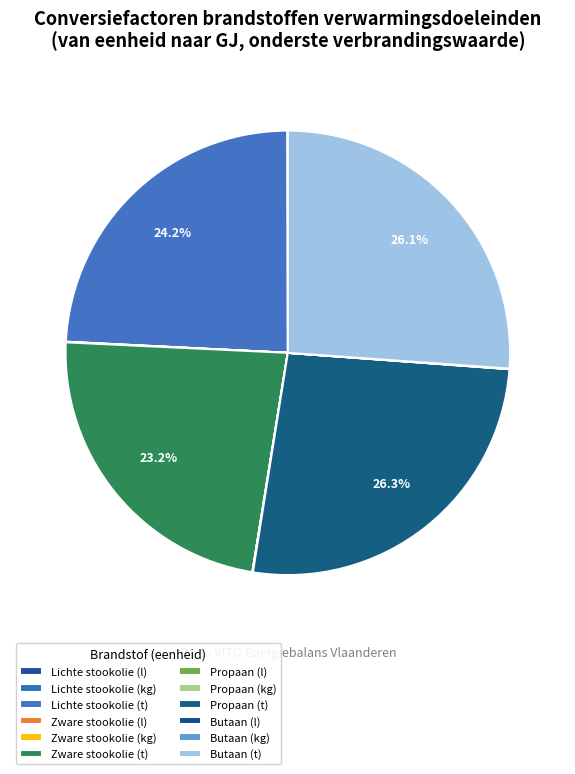

Rank the categories by value from lowest to highest.

Propaan (l), Butaan (l), Lichte stookolie (l), Zware stookolie (l), Zware stookolie (kg), Lichte stookolie (kg), Butaan (kg), Propaan (kg), Zware stookolie (t), Lichte stookolie (t), Butaan (t), Propaan (t)